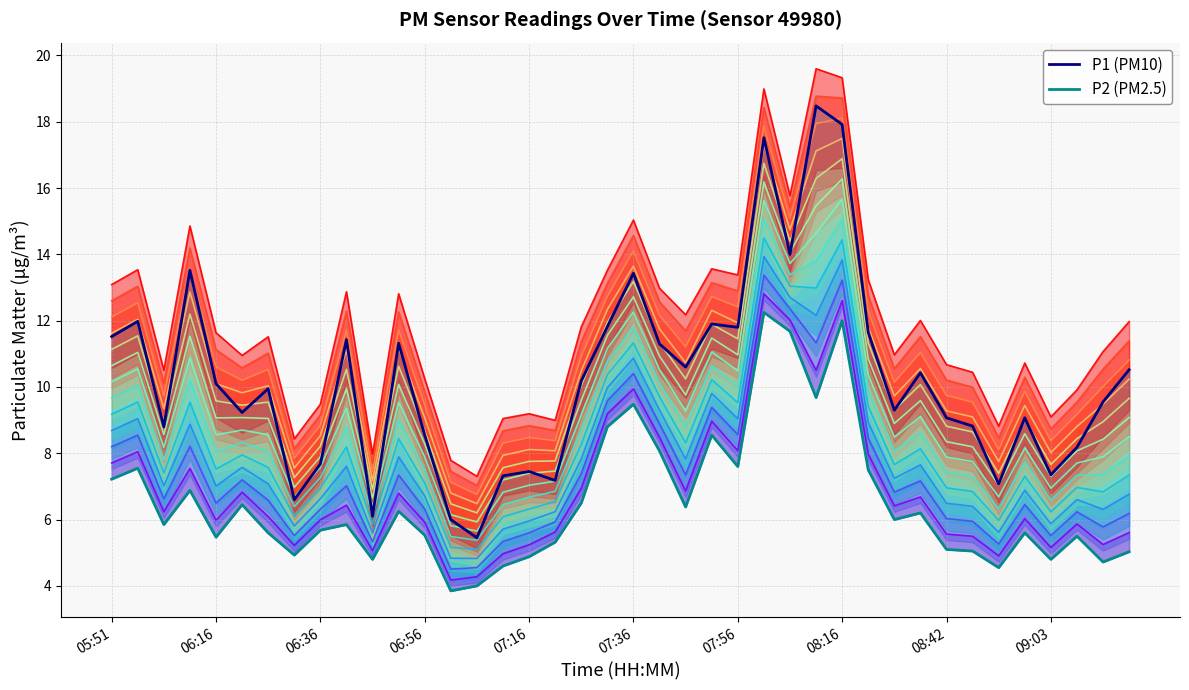

Which series changed the most between 15 and 27?

P1 (PM10)